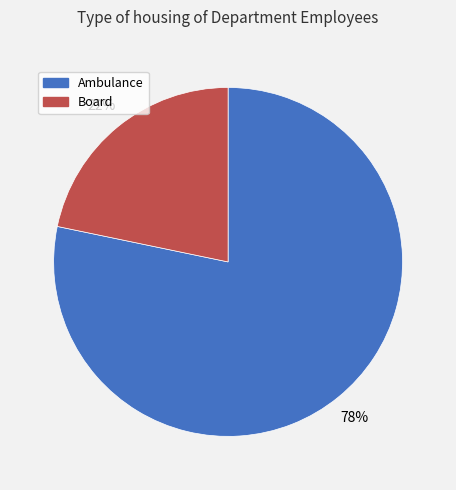

To the nearest percent, what percentage of the pie is Ambulance?

78%